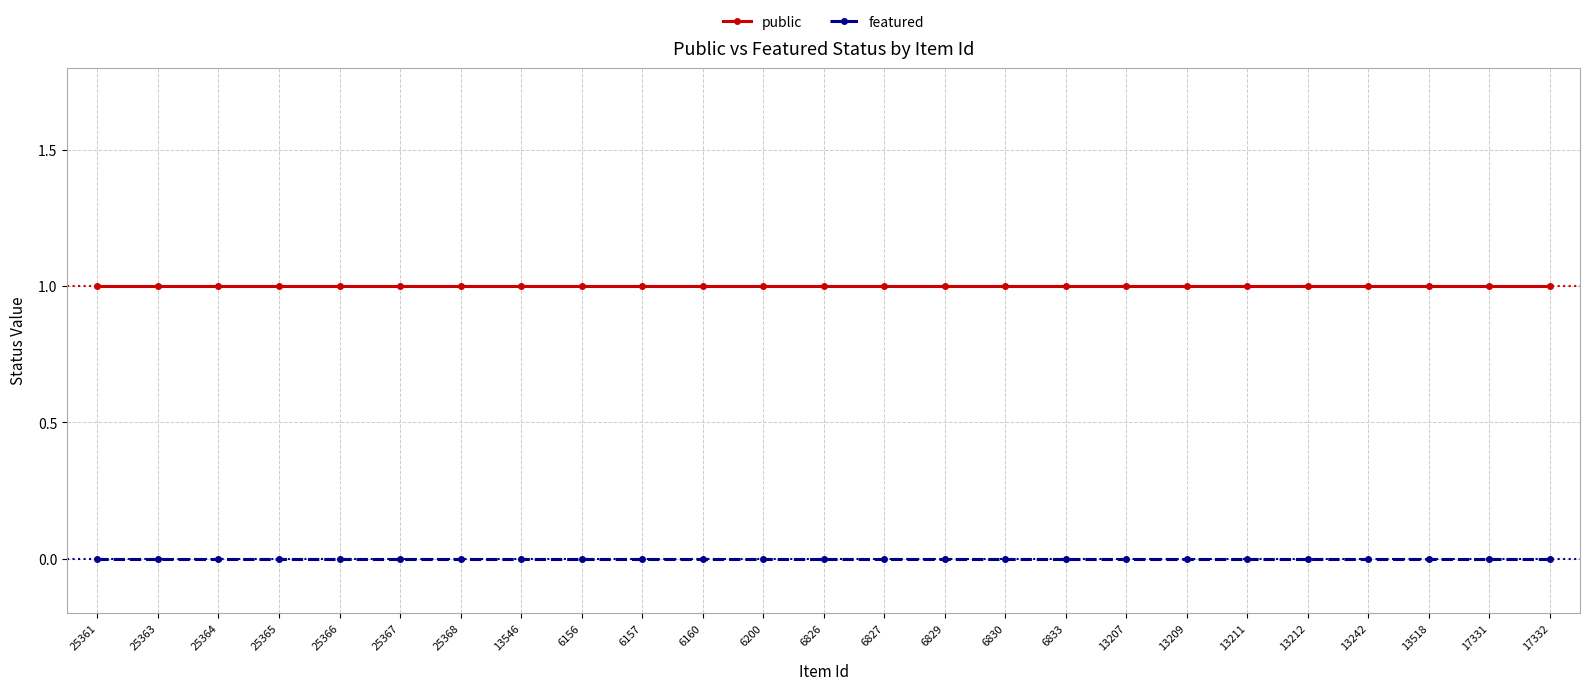

What is the difference between the highest and lowest values at 13207?

1